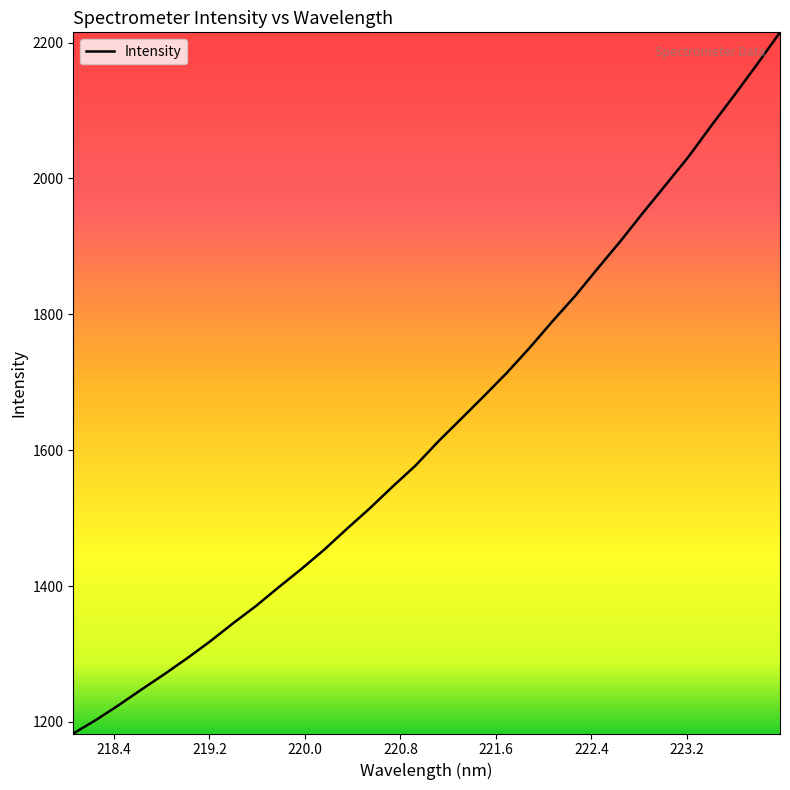

What is the smallest value displayed?

1182.9